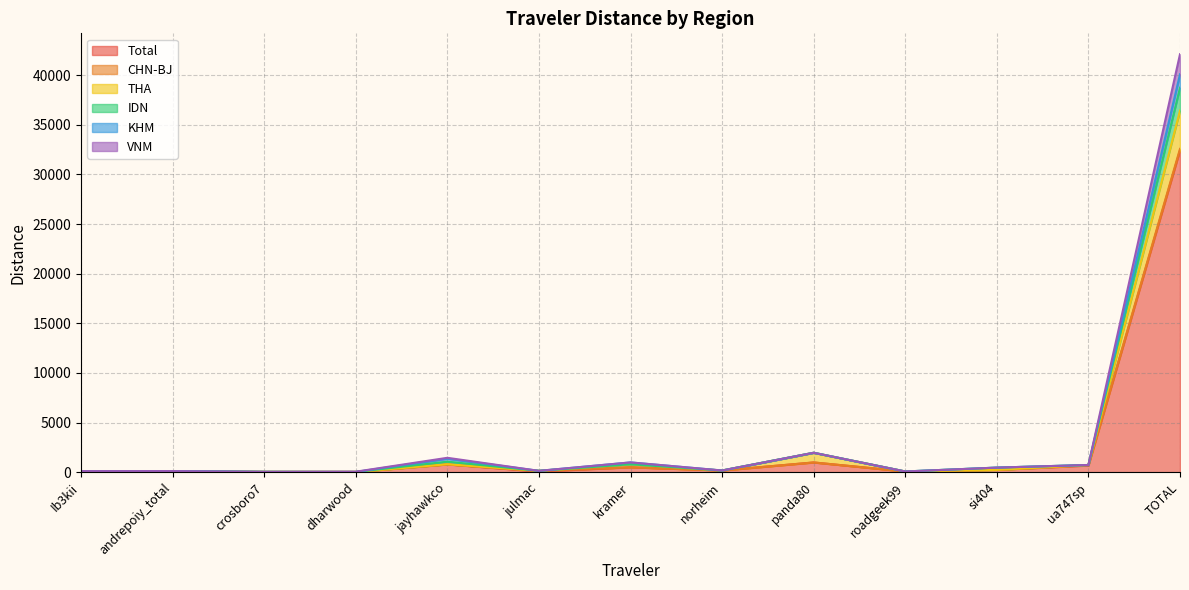

In Total, how many points are higher than both neighbors (excluding endpoints)?

3